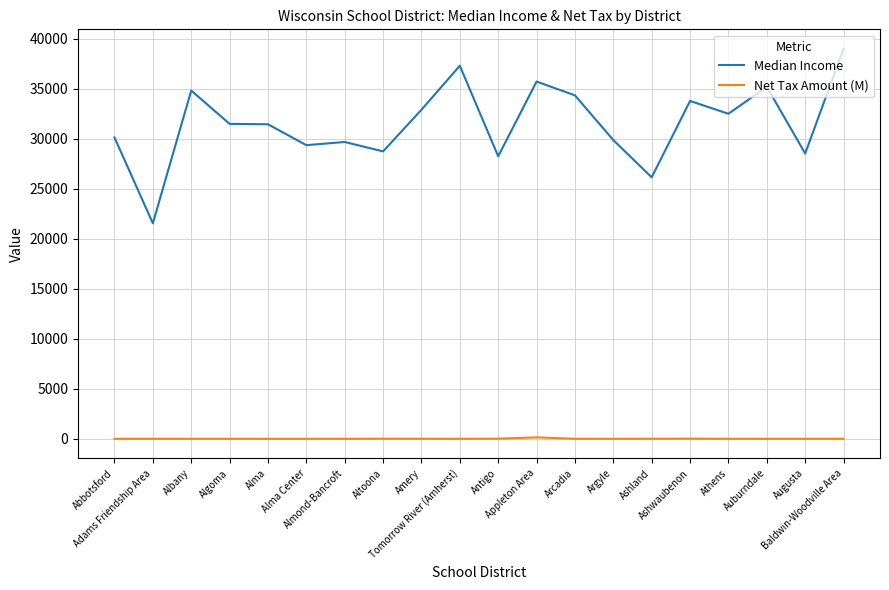

Where is the first local maximum for Median Income?

Albany